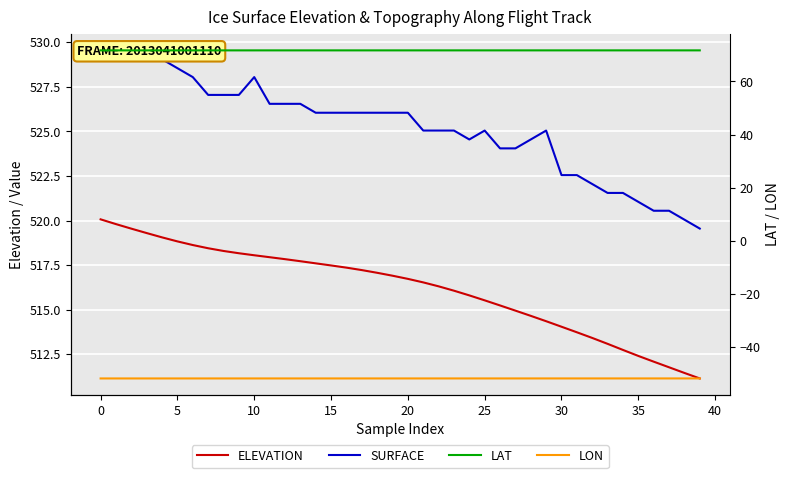

Is it true that LON equals -32.1 at 11?

False